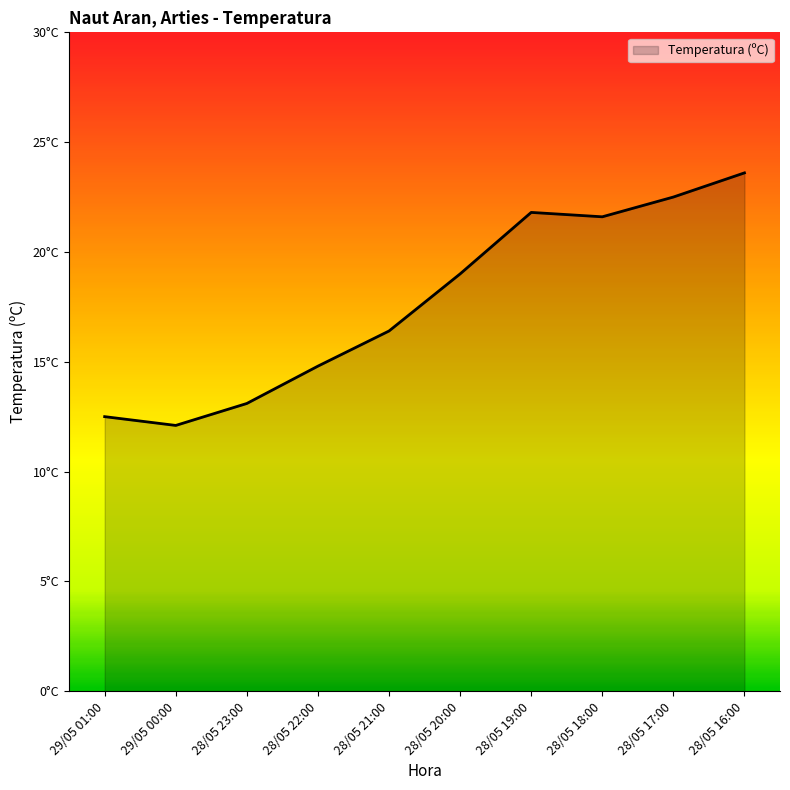

At which category does the data reach its first local peak?

28/05 19:00